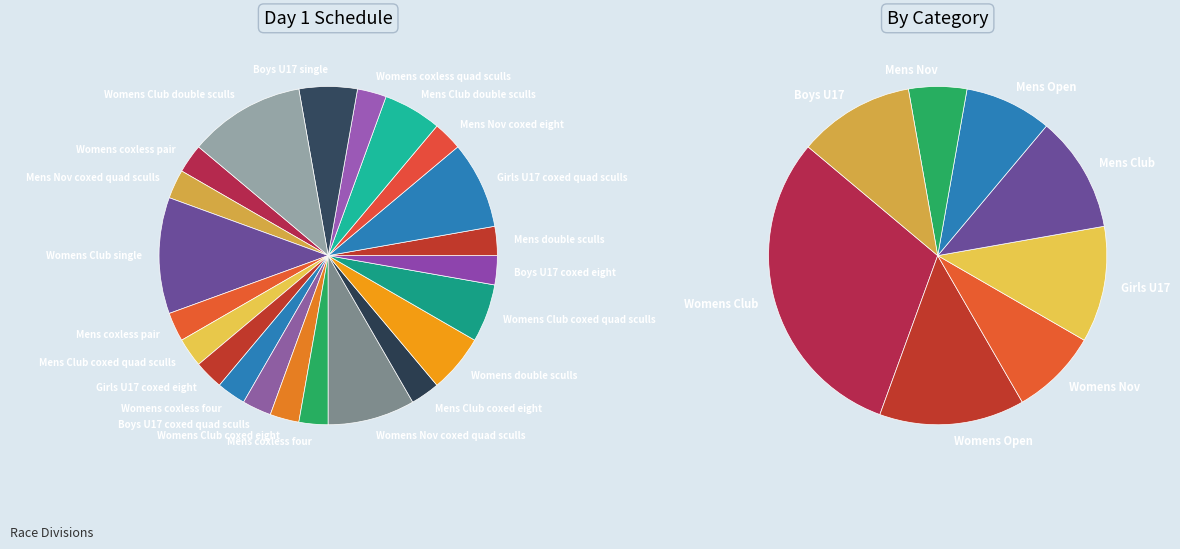

Is it true that 4 is 2% of the pie?

True